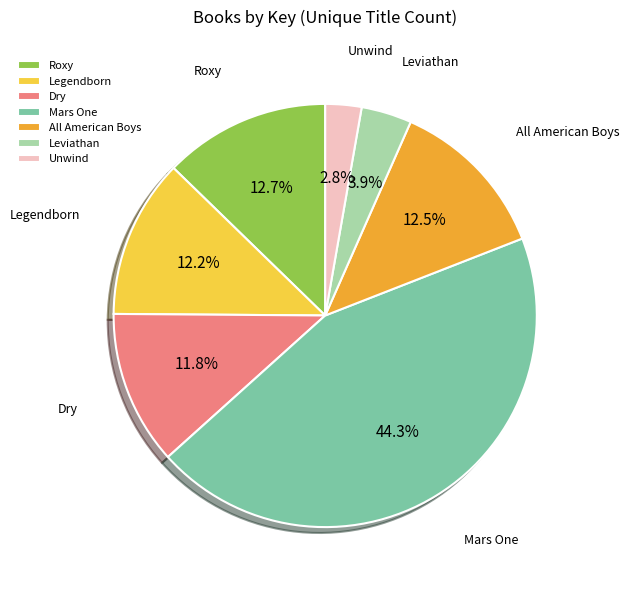

What percentage is the Legendborn slice, to the nearest percent?

12%